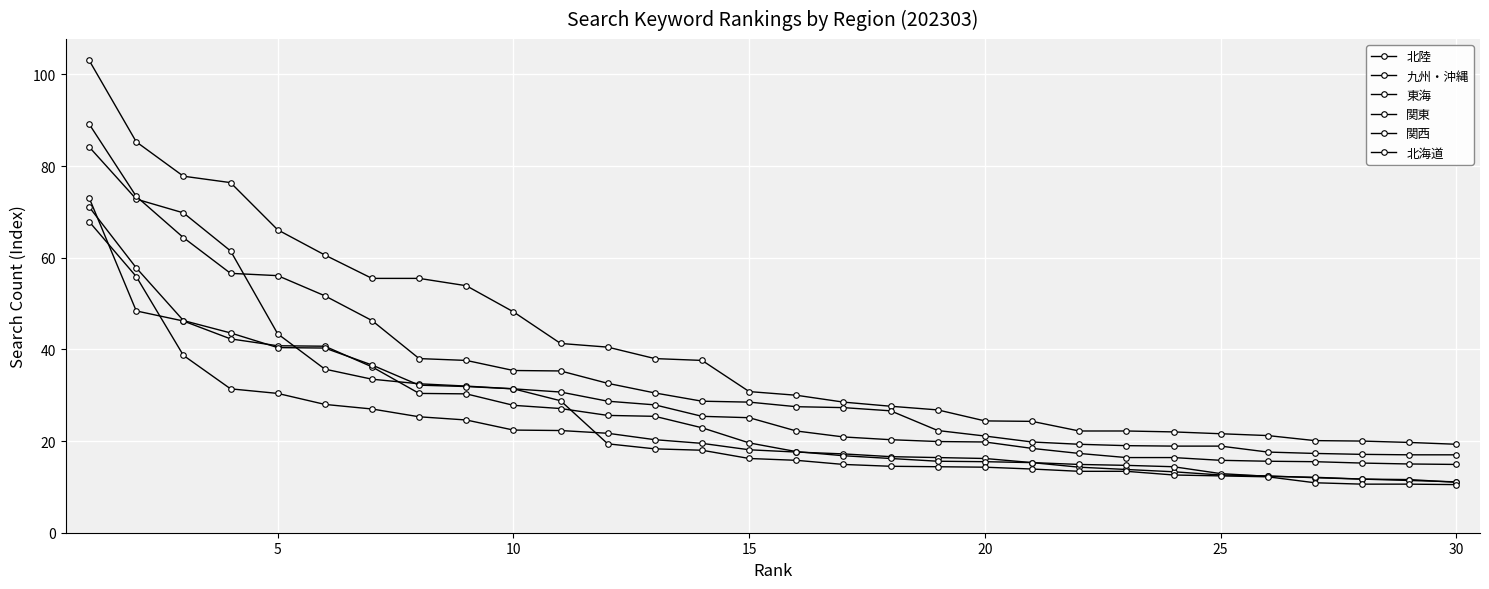

Which series has the largest total across all categories?

関東